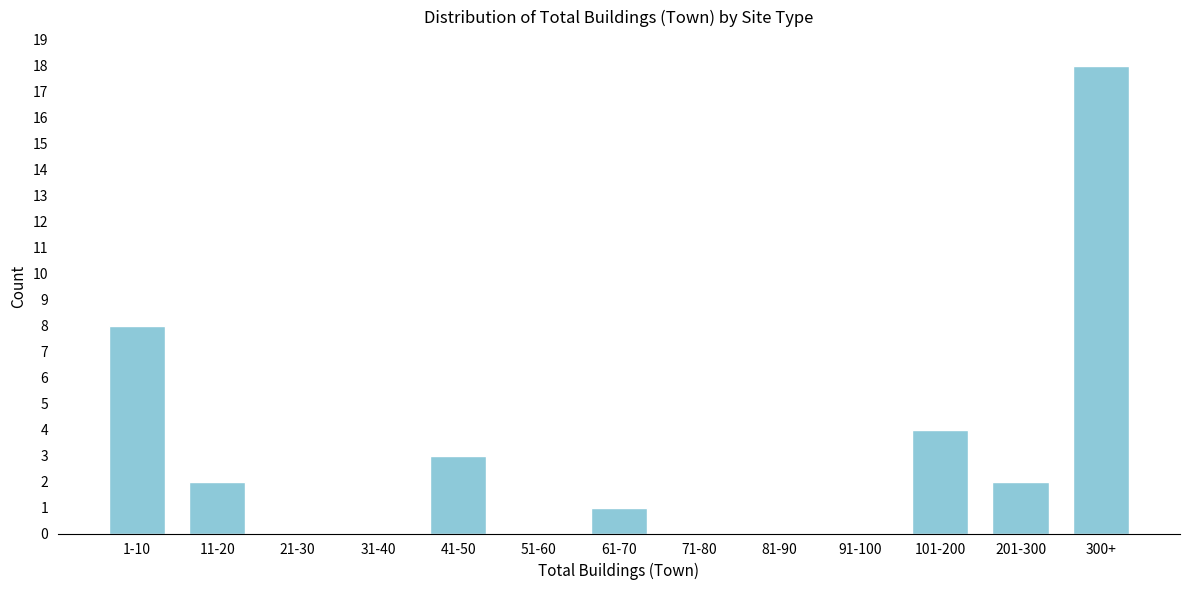

Reading left to right, transcribe all the data shown in this chart.

1-10=8	11-20=2	21-30=0	31-40=0	41-50=3	51-60=0	61-70=1	71-80=0	81-90=0	91-100=0	101-200=4	201-300=2	300+=18